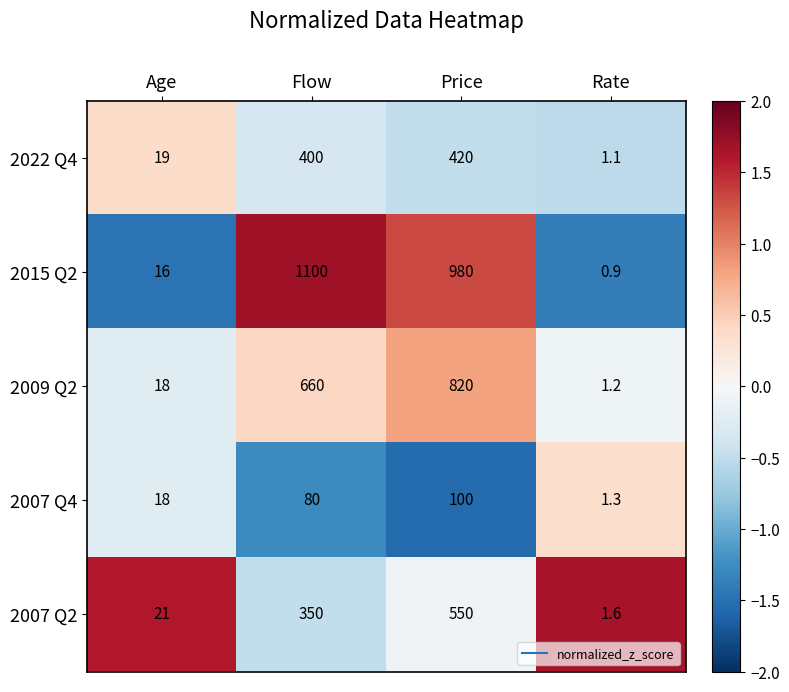

Count the number of categories in the chart.

4